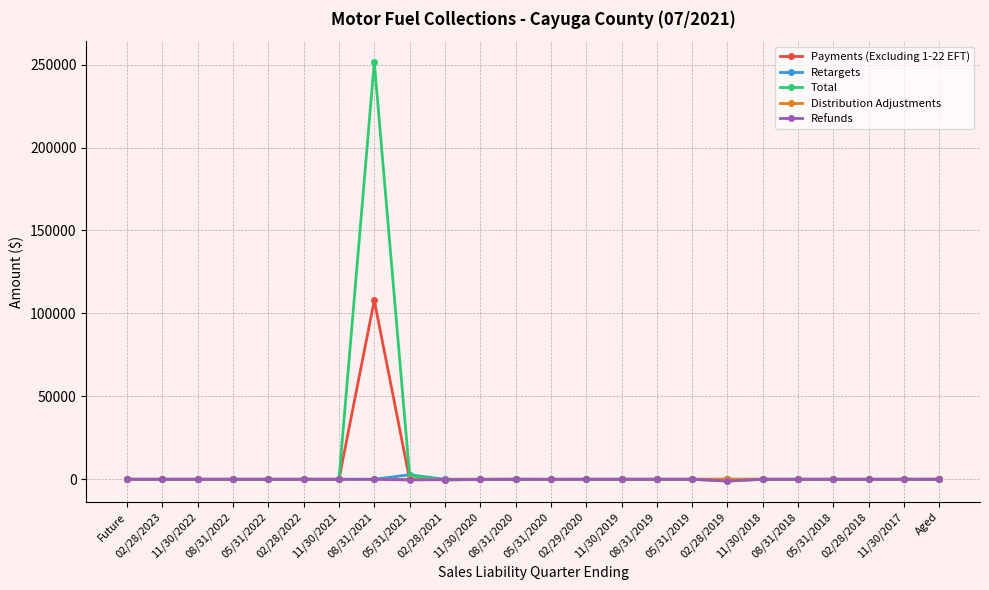

The value of Retargets at 08/31/2020 is 0.0. True or false?

True